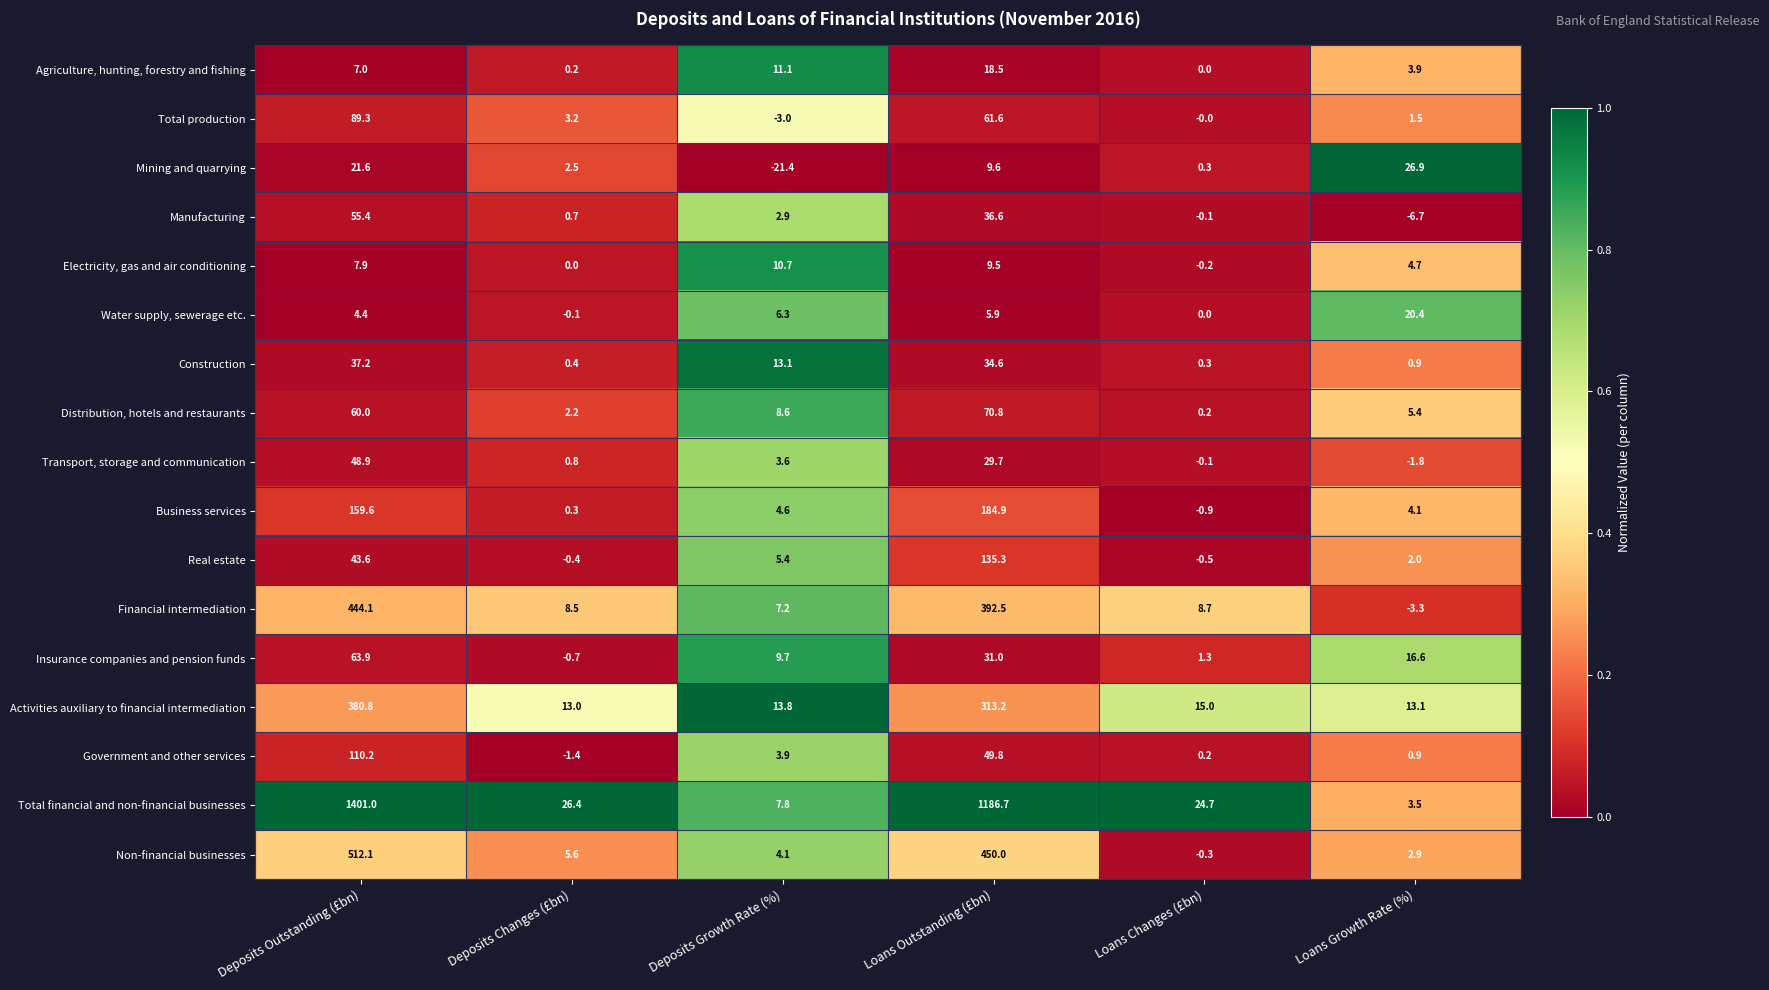

At Loans Outstanding (£bn), list the series in order from largest to smallest.

Total financial and non-financial businesses, Non-financial businesses, Financial intermediation, Activities auxiliary to financial intermediation, Business services, Real estate, Distribution, hotels and restaurants, Total production, Government and other services, Manufacturing, Construction, Insurance companies and pension funds, Transport, storage and communication, Agriculture, hunting, forestry and fishing, Mining and quarrying, Electricity, gas and air conditioning, Water supply, sewerage etc.